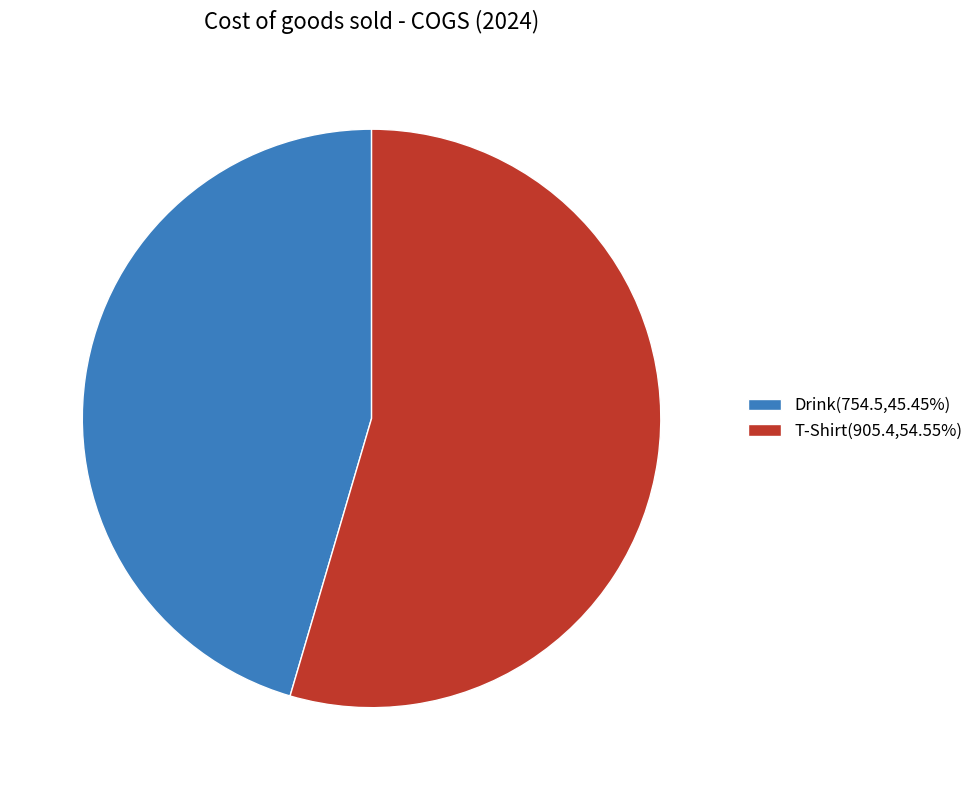

Combined, do Drink(754.5,45.45%) and T-Shirt(905.4,54.55%) account for over 50%?

Yes